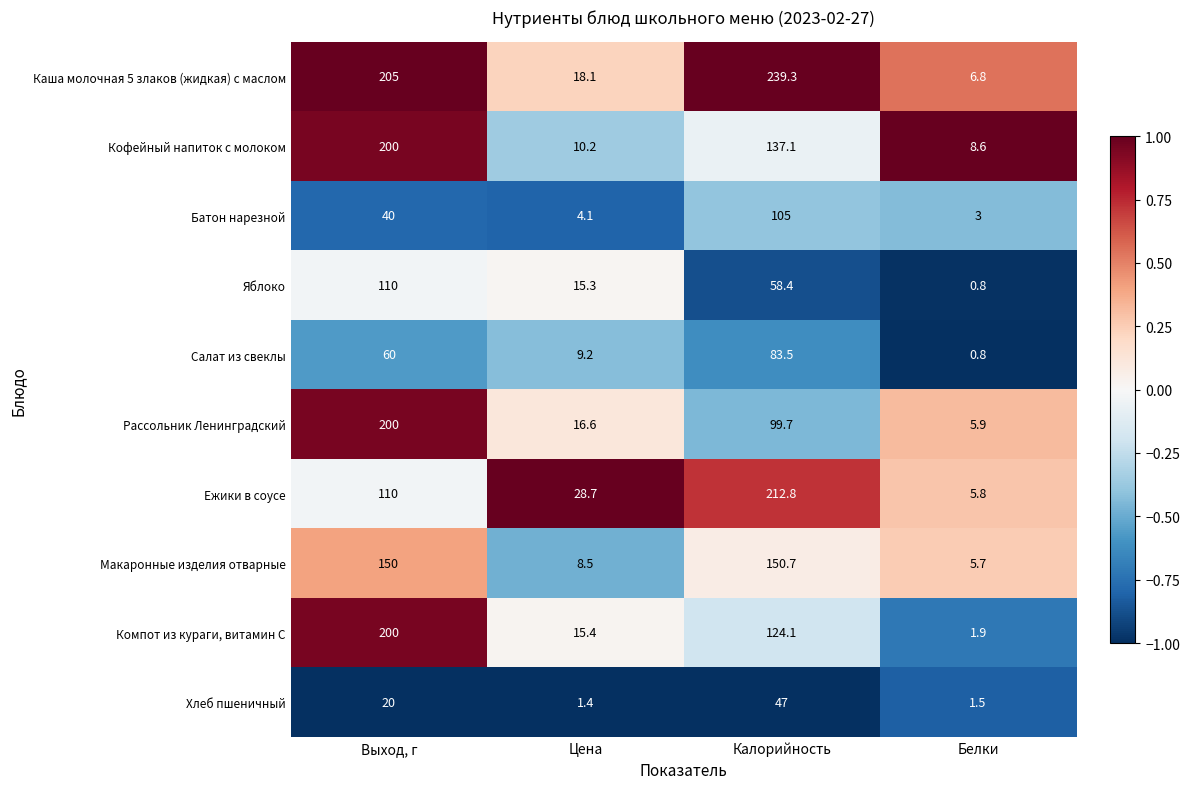

What is the approximate value of Рассольник Ленинградский at Белки?

5.9